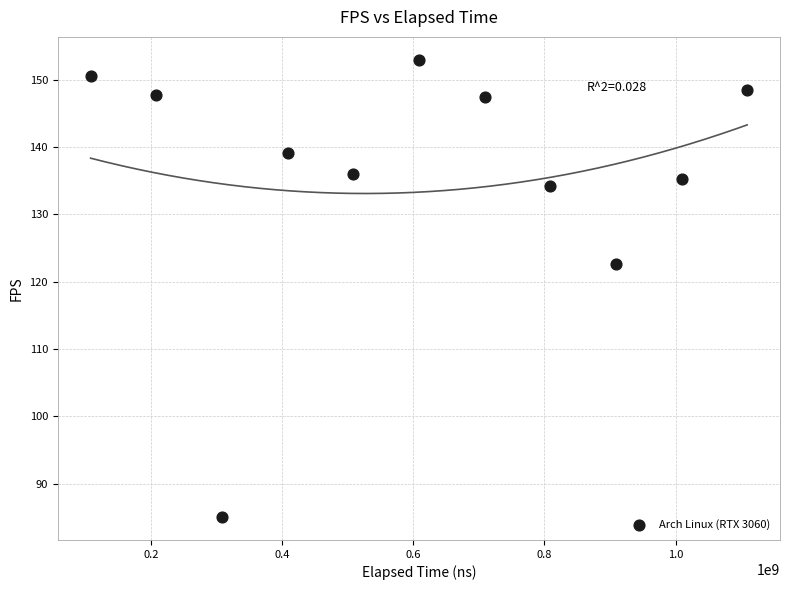

What is the range of X values (max minus min)?

1001348816.0